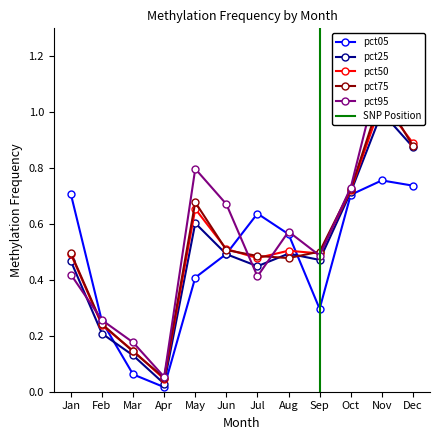

How many times do pct75 and pct05 cross each other?

3